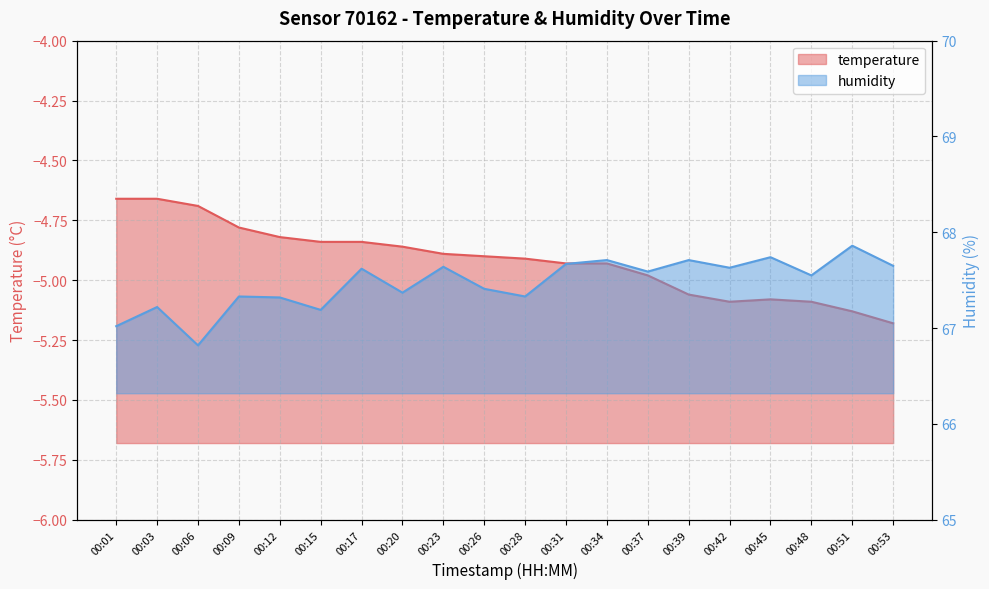

The humidity series shows 67.2 at 00:03. True or false?

True